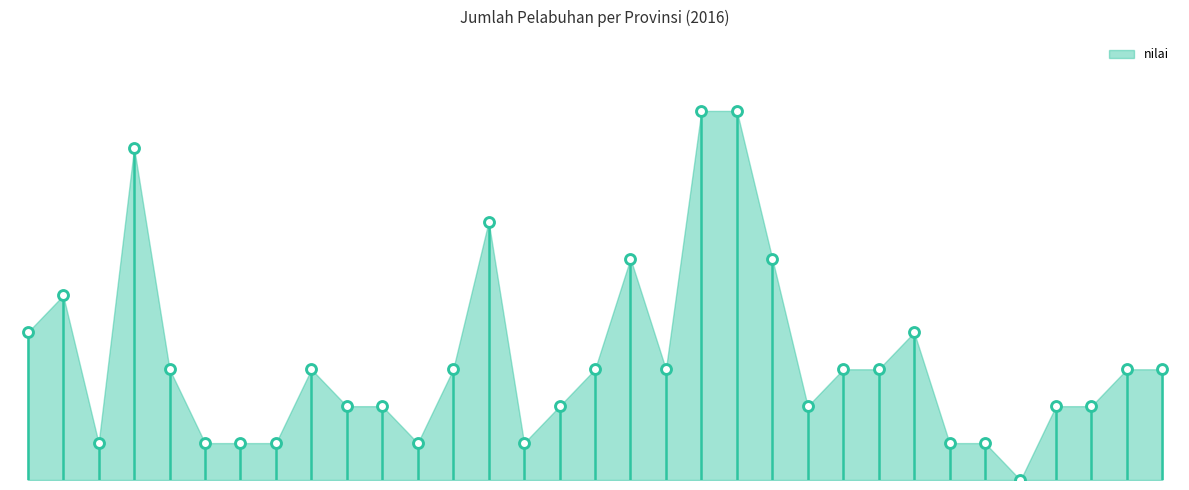

What is the change in value from Kalimantan Timur to Papua Barat?

-3